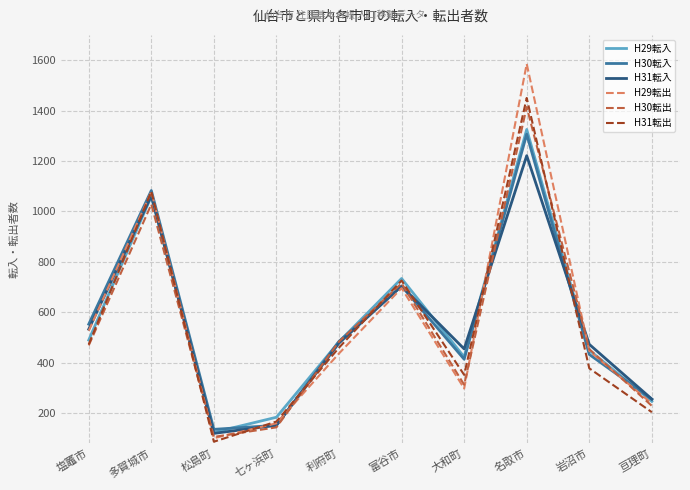

Which series has the widest spread of values?

H29転出